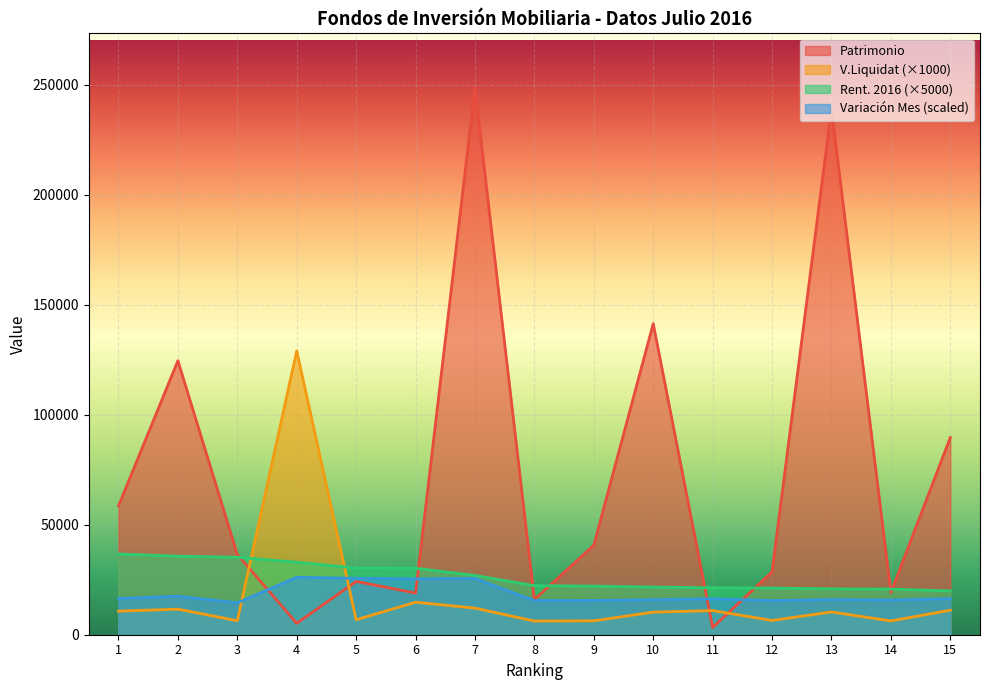

How many distinct data groups are displayed?

4